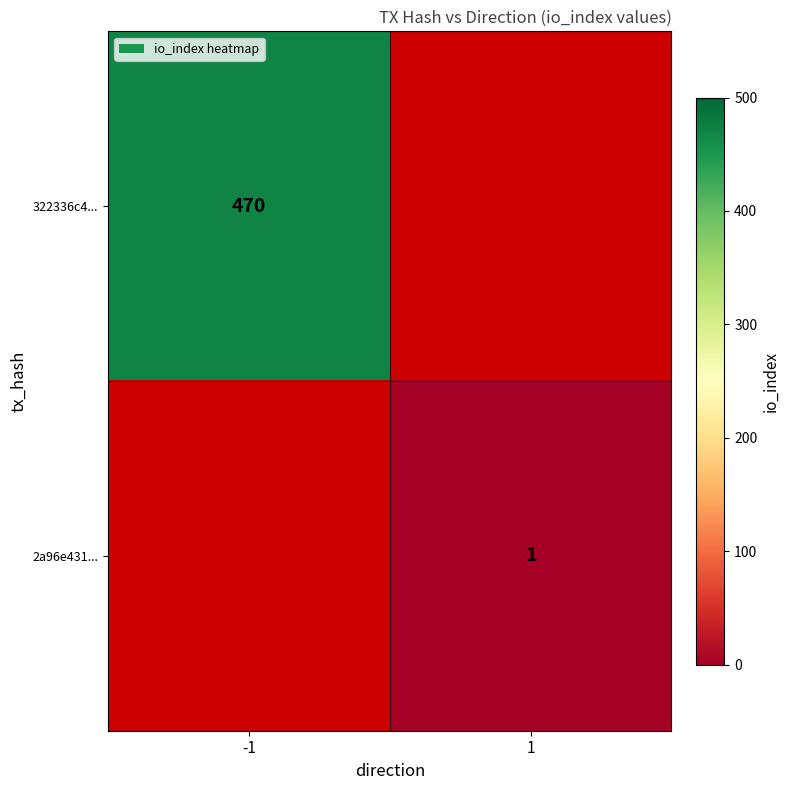

Is it true that 2a96e431... equals 1 at 1?

True